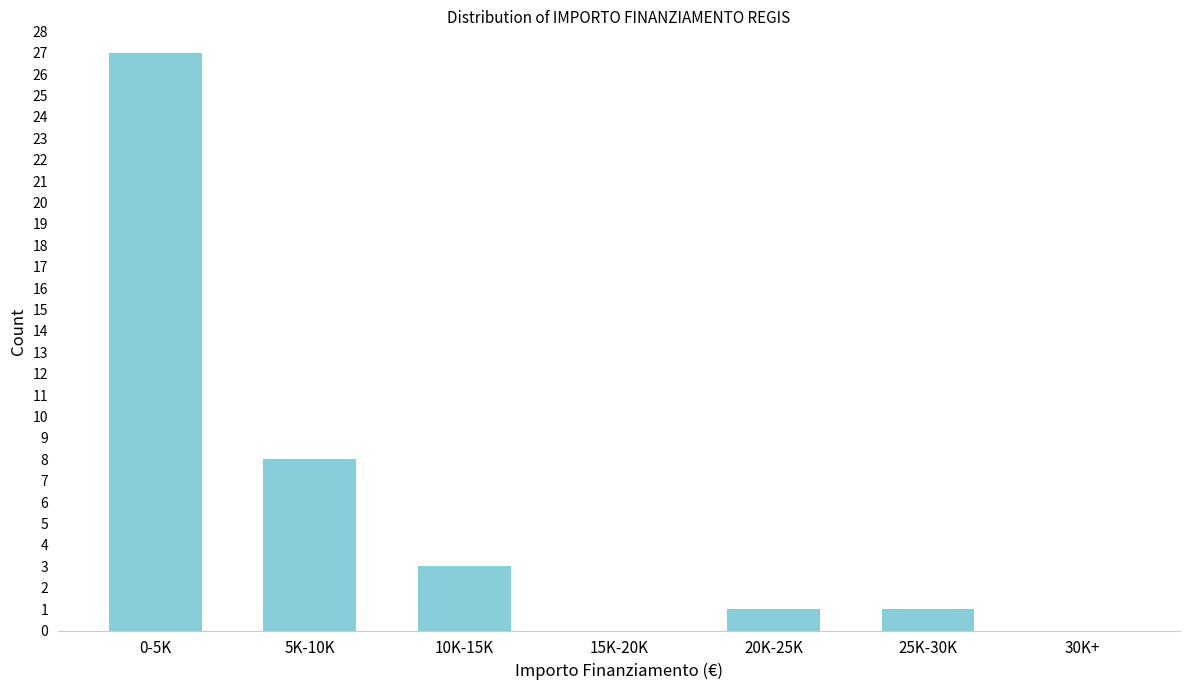

Reading left to right, transcribe all the data shown in this chart.

0-5K=27	5K-10K=8	10K-15K=3	15K-20K=0	20K-25K=1	25K-30K=1	30K+=0